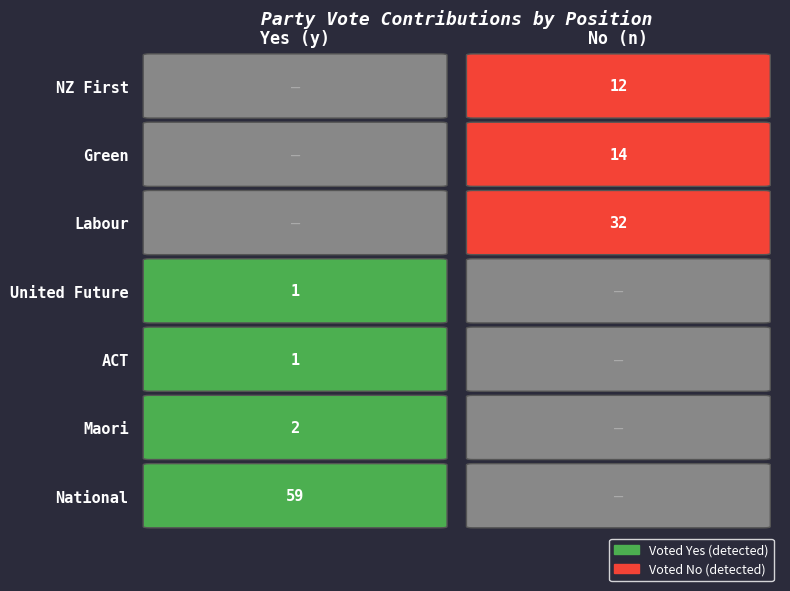

True or false: Maori has a value of 0 at 1.

True